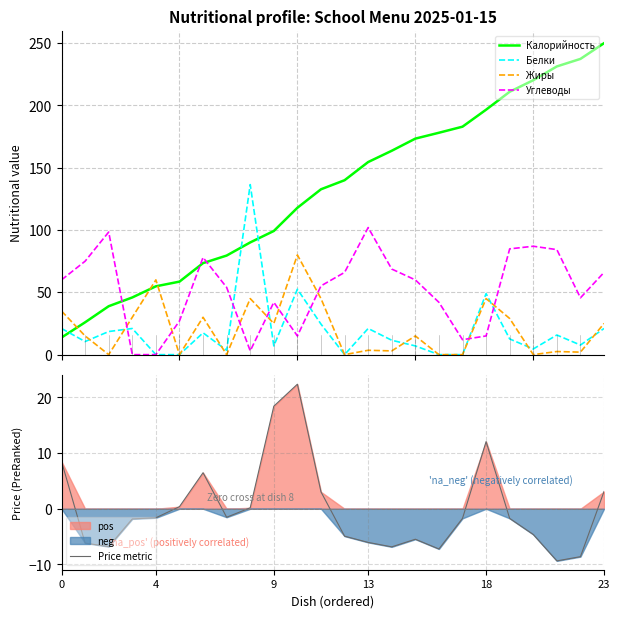

Reading left to right, extract all data points from this chart.

Калорийность: 13.7	26.0	38.9	45.9	54.8	58.6	73.5	79.5	90.1	99.3	117.9	132.7	140.0	154.6	163.6	173.4	178.1	183.0	196.6	211.0	220.3	231.3	237.4	250.0
Белки: 21.0	10.5	18.6	21.0	0.0	0.0	17.5	3.5	136.5	7.0	52.5	24.5	0.0	21.0	11.5	7.0	0.0	0.0	49.0	12.6	4.5	15.8	7.7	21.0
Жиры: 35.0	15.0	0.0	30.0	60.0	0.0	30.0	0.0	45.0	25.0	80.0	45.0	0.0	3.5	3.0	15.0	0.0	0.0	45.0	29.0	0.0	2.5	2.0	25.0
Углеводы: 60.0	75.0	98.4	0.0	0.0	27.0	78.0	54.0	3.0	42.0	15.0	55.2	66.0	102.0	68.7	60.0	42.0	12.0	15.0	84.9	87.0	84.3	45.6	66.0
Price metric: 8.5	-6.2	-6.8	-1.8	-1.6	0.4	6.5	-1.5	0.2	18.4	22.4	3.0	-4.9	-6.0	-6.8	-5.5	-7.2	-1.7	12.1	-1.7	-4.6	-9.4	-8.6	3.1